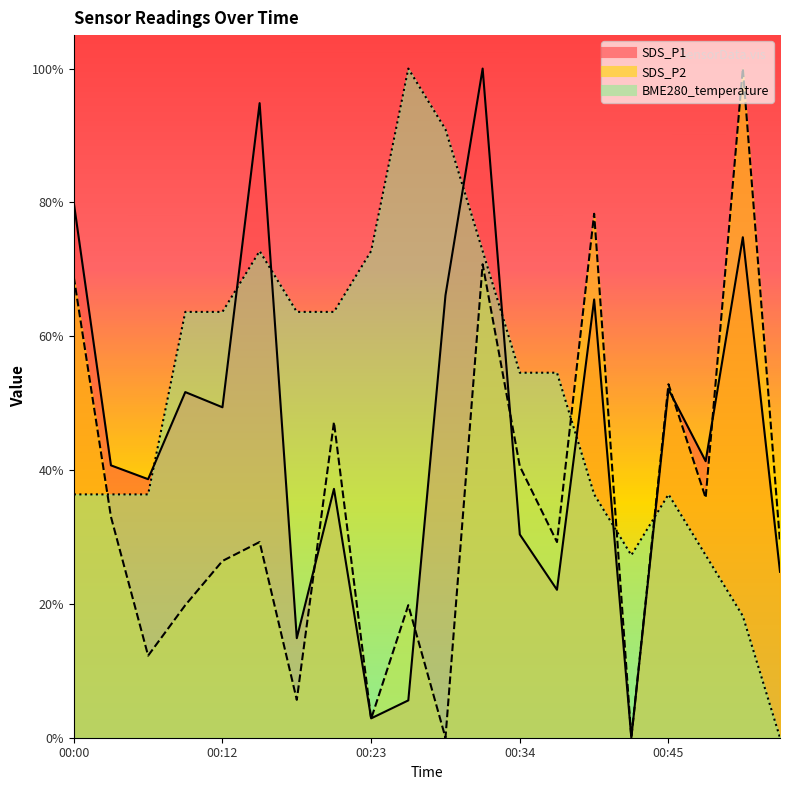

Is it true that BME280_temperature equals 0.9 at 00:20?

False